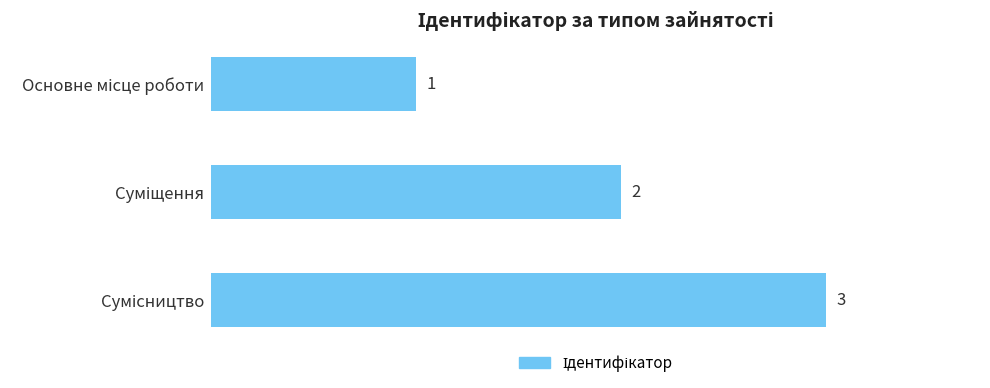

Count the values in the range 1 to 3.

3